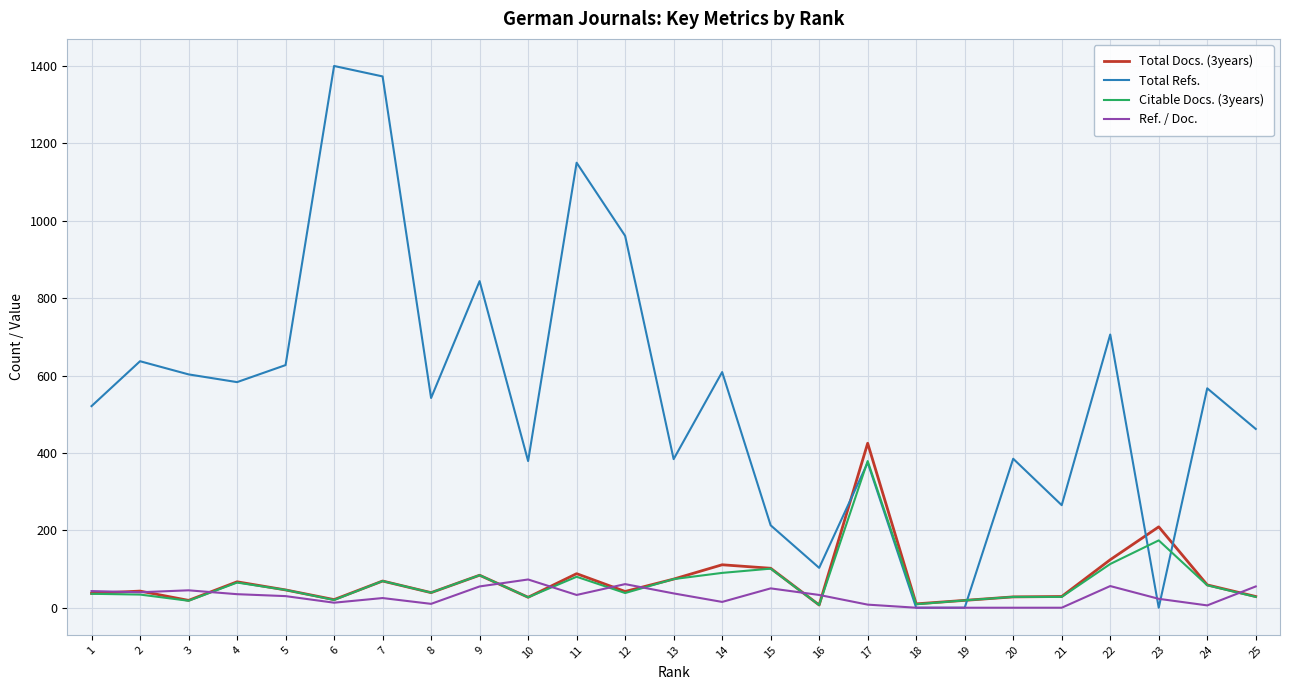

What is the difference between the second highest and minimum values in the Total Refs. series?

1373